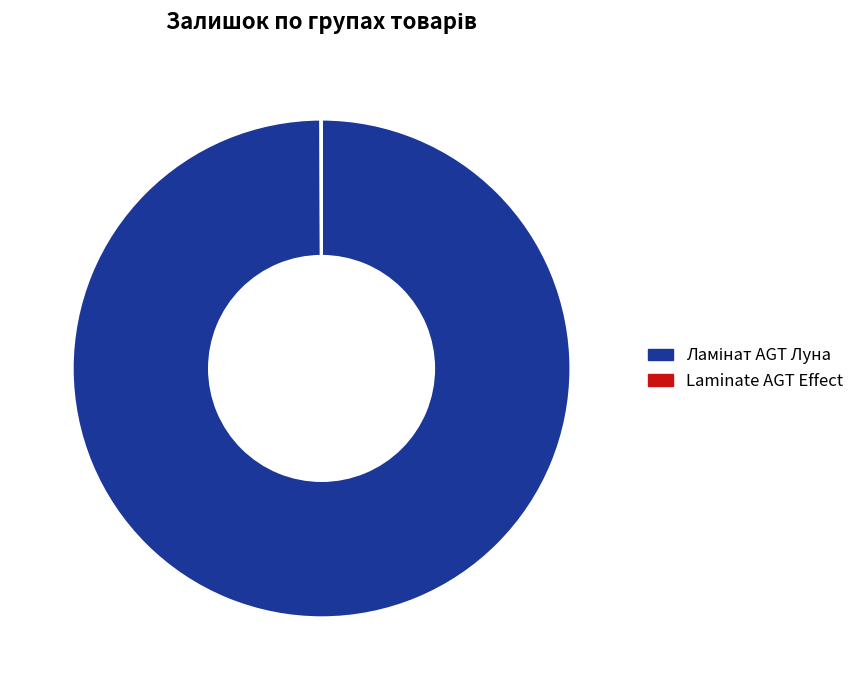

Is there a majority slice in this chart?

Yes